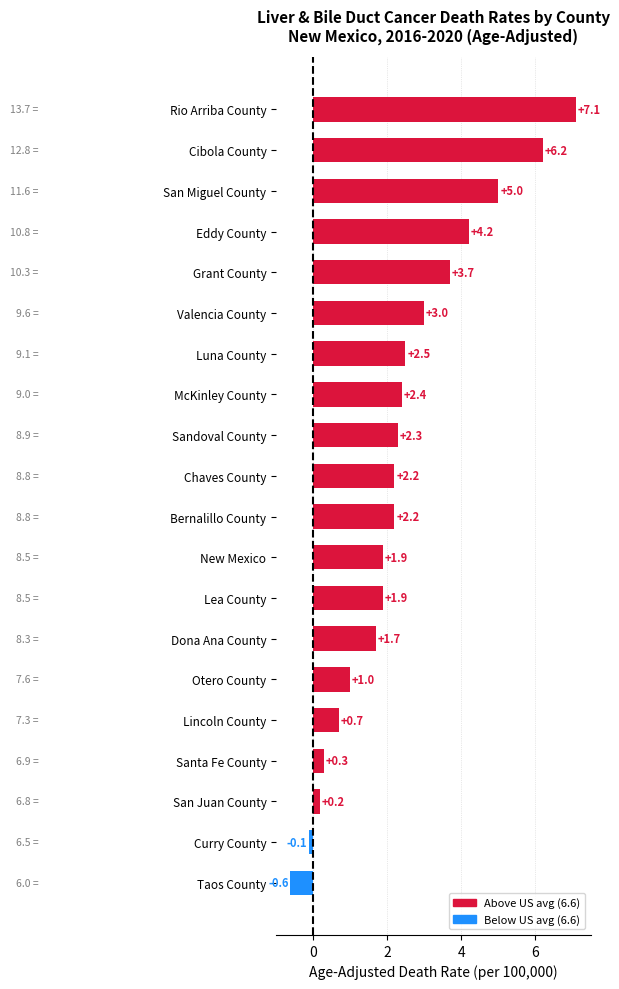

Is it true that the value at McKinley County is 2.4?

True